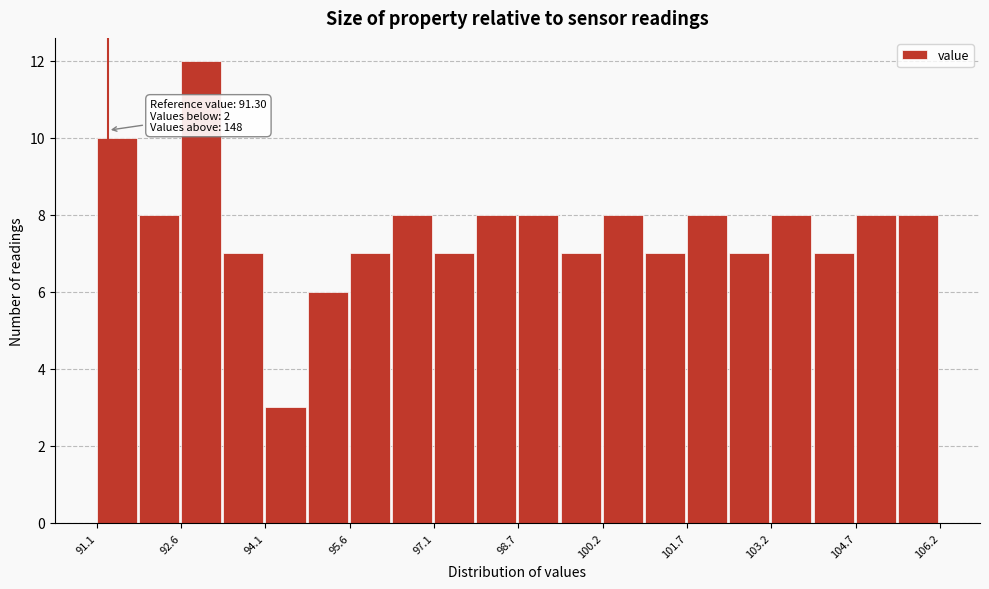

Read against the x-axis, roughly where is the centre of the tallest bar?

93.0